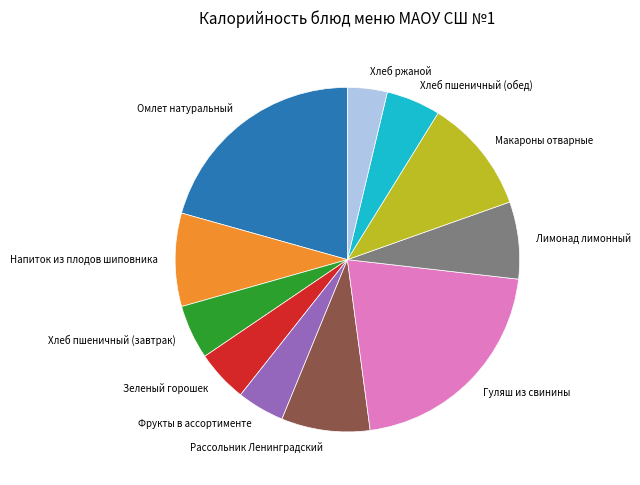

How many segments does this pie chart have?

11